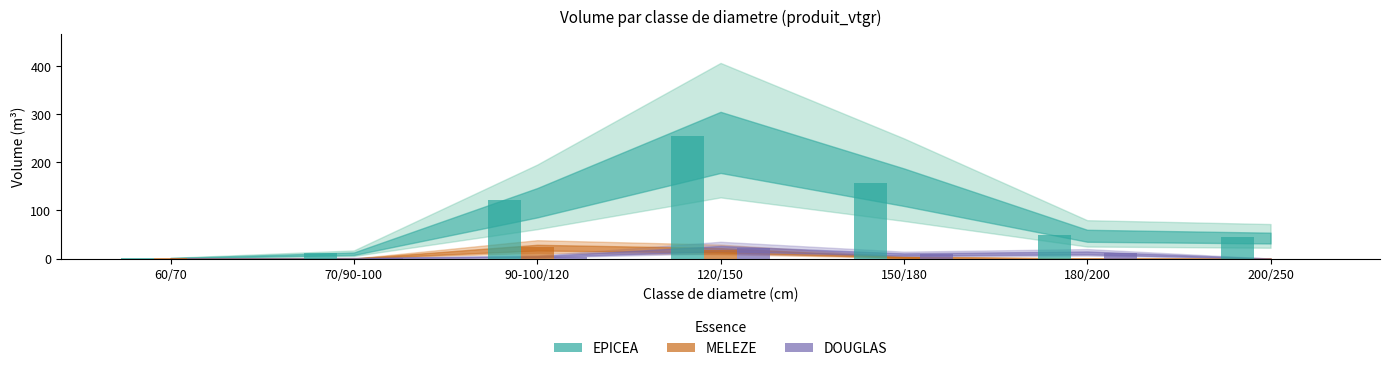

Reading left to right, extract all data points from this chart.

EPICEA: 60/70=0.9	70/90-100=10.5	90-100/120=121.9	120/150=253.8	150/180=155.9	180/200=49.7	200/250=44.7
MELEZE: 60/70=0.4	70/90-100=0.0	90-100/120=23.8	120/150=18.0	150/180=2.8	180/200=0.0	200/250=0.0
DOUGLAS: 60/70=0.0	70/90-100=0.8	90-100/120=3.9	120/150=21.7	150/180=8.9	180/200=12.3	200/250=0.0